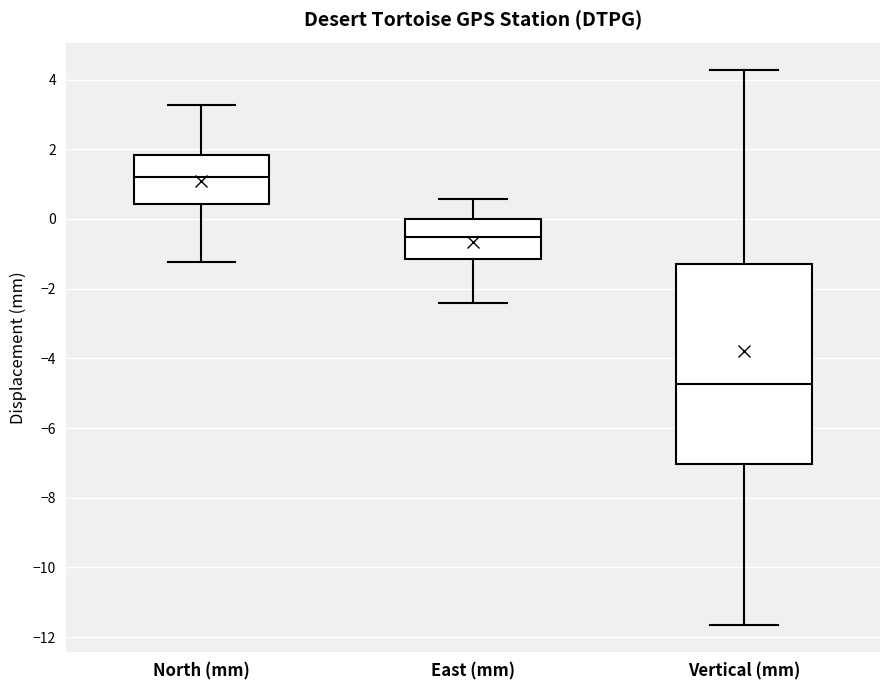

Where is the lower edge of the box for East (mm) on the y-axis? The values are not printed on the chart, so give them approximately, as read against the axis.

-1.2